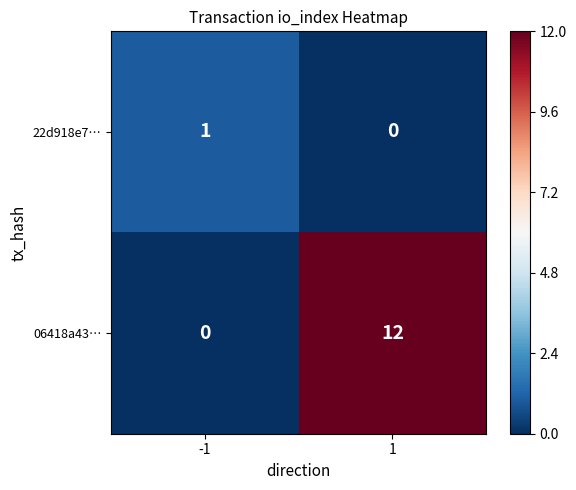

Reading left to right, transcribe all the data shown in this chart.

22d918e7…: 1	0
06418a43…: 0	12